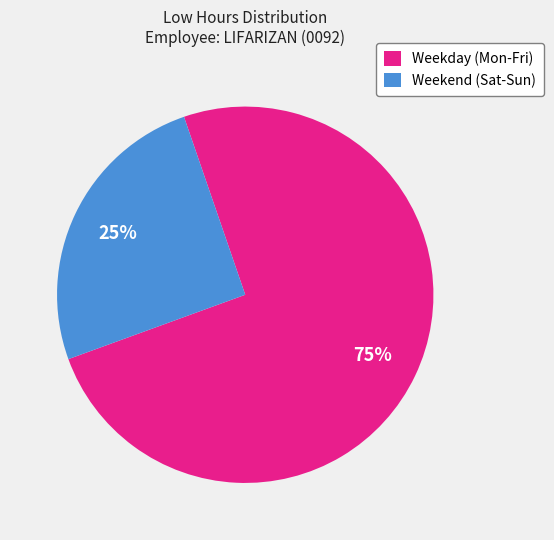

Count the number of slices in the pie.

2